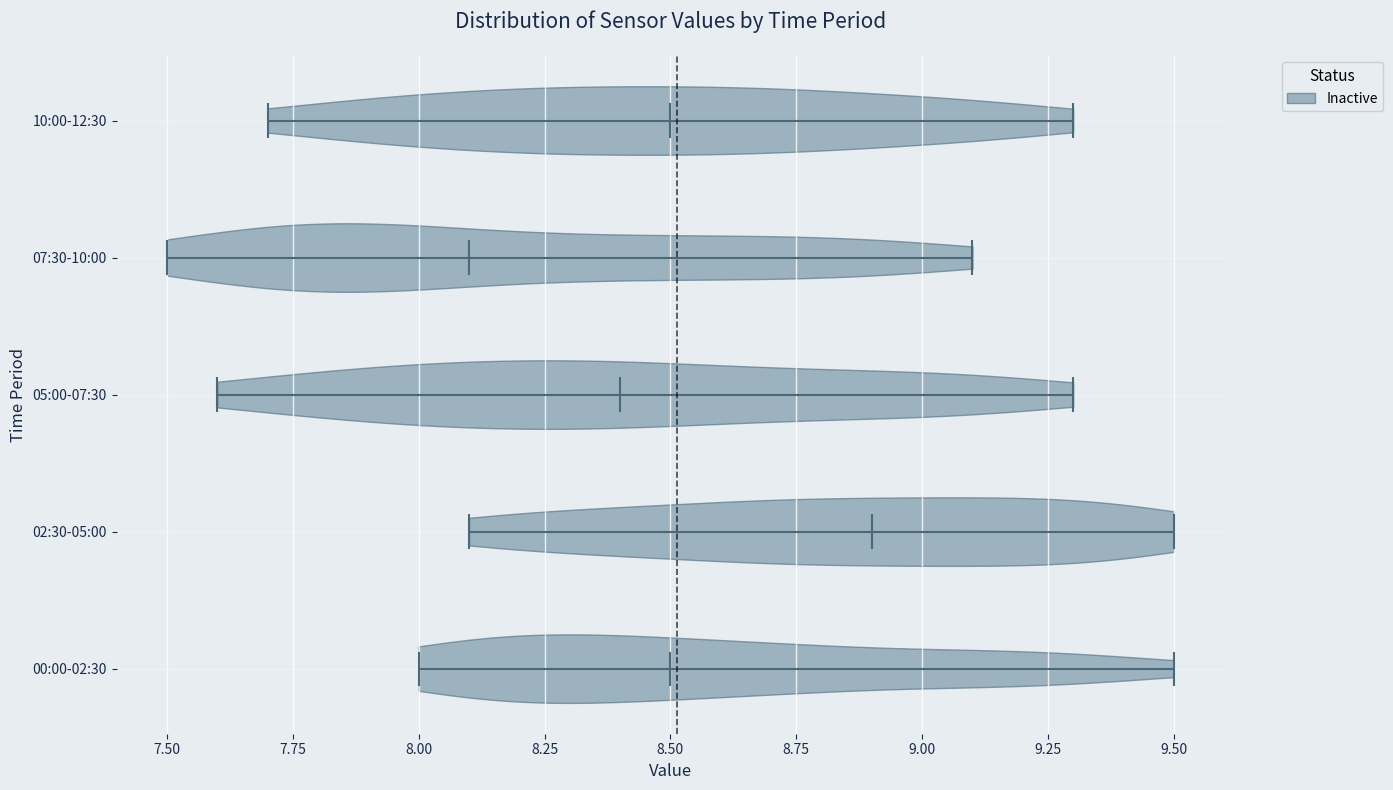

Reading bottom to top, read every violin against the x-axis: where its median line is, and the lowest and highest points it reaches. The values are not printed on the chart, so give them approximately, as read against the axis.

00:00-02:30: median line 8.5, lowest point 8.0, highest point 9.5
02:30-05:00: median line 8.9, lowest point 8.1, highest point 9.5
05:00-07:30: median line 8.4, lowest point 7.6, highest point 9.3
07:30-10:00: median line 8.1, lowest point 7.5, highest point 9.1
10:00-12:30: median line 8.5, lowest point 7.7, highest point 9.3